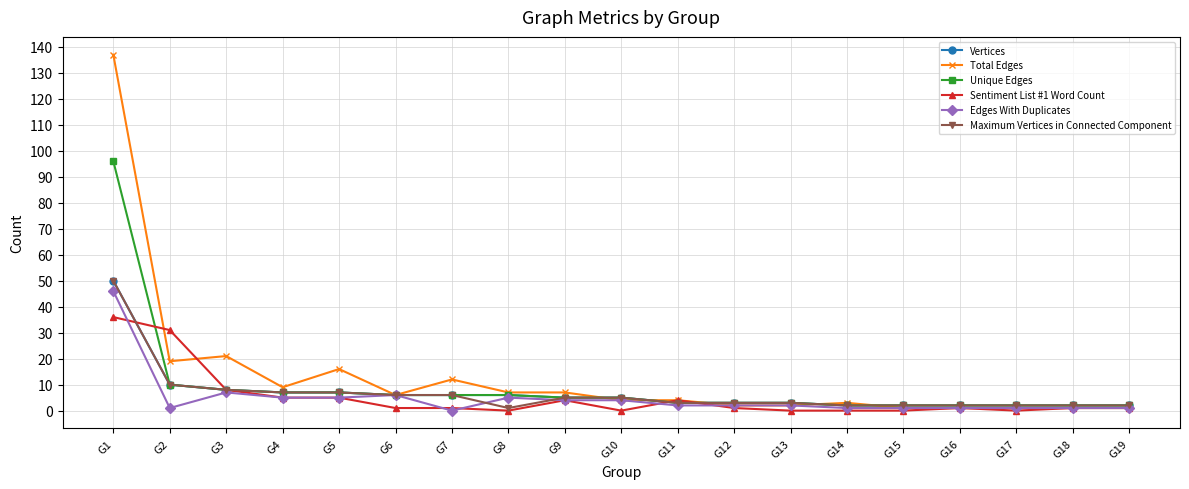

How many lines are shown in the chart?

6